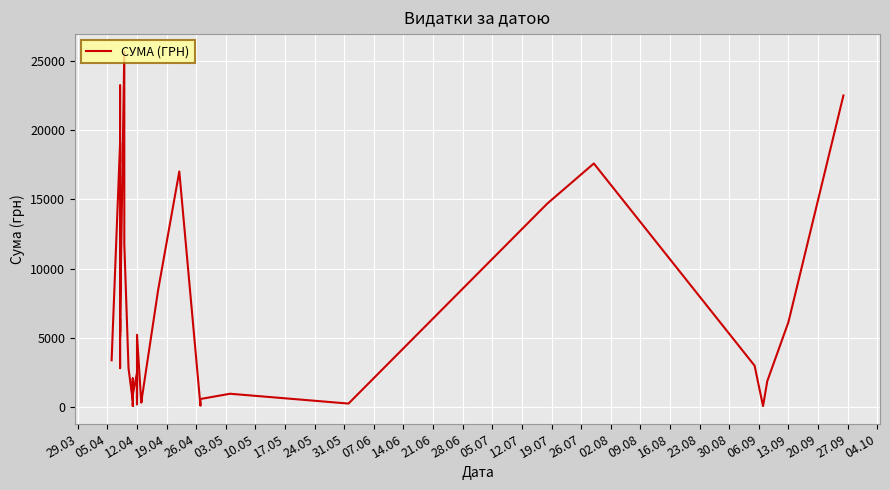

The value at 28.06 is 601.7. True or false?

False